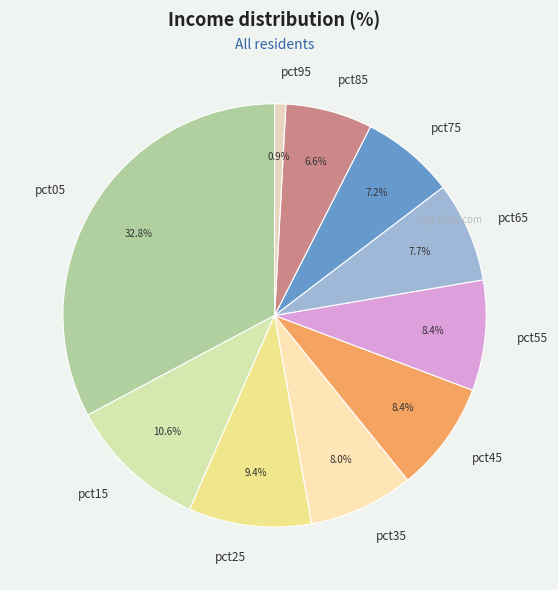

To the nearest percent, what percentage of the pie is pct15?

11%